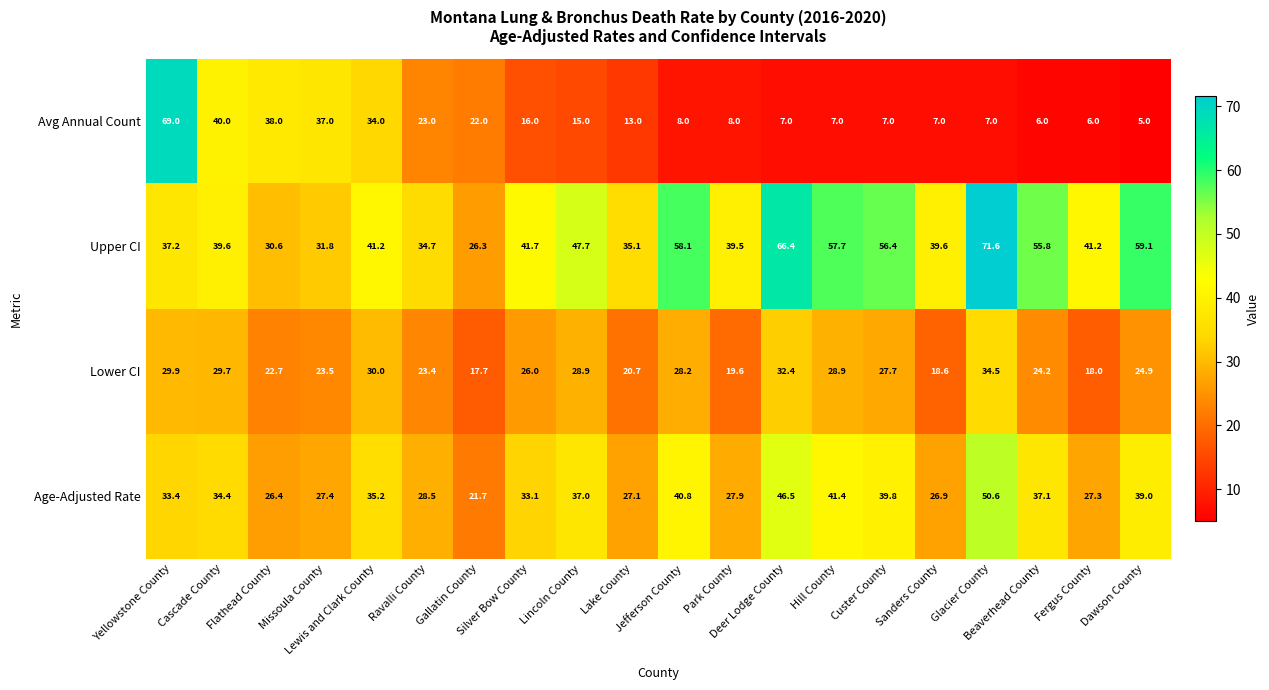

Which series has the largest total across all categories?

Upper CI